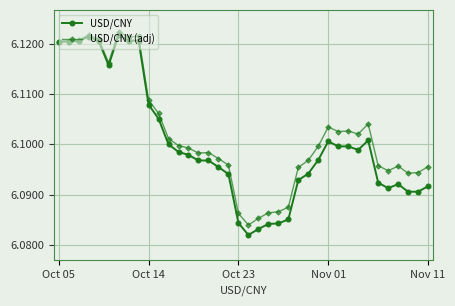

How many USD/CNY values are between 6 and 7?

38